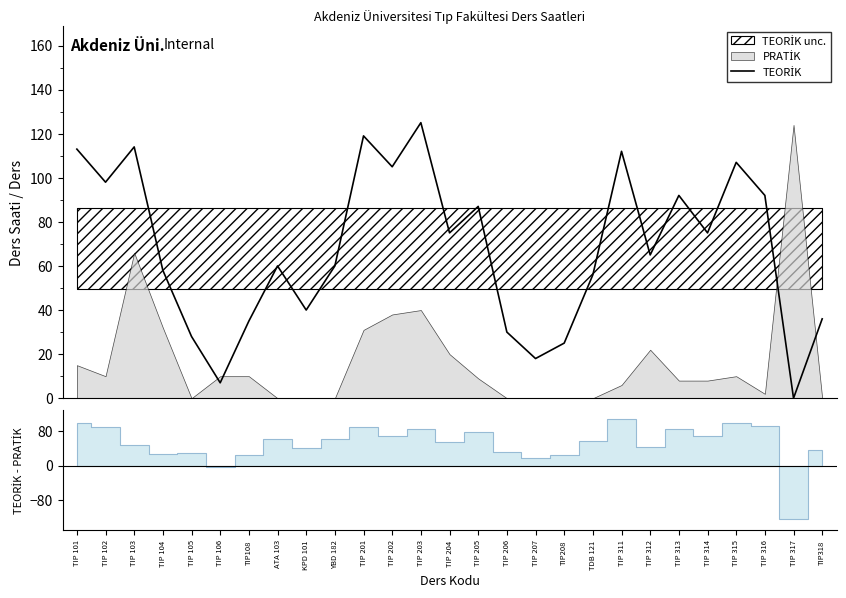

Reading left to right, transcribe all the data shown in this chart.

TIP 101=113	TIP 102=98	TIP 103=114	TIP 104=58	TIP 105=28	TIP 106=7	TIP108=35	ATA 103=60	KPD 101=40	YBD 182=60	TIP 201=119	TIP 202=105	TIP 203=125	TIP 204=75	TIP 205=87	TIP 206=30	TIP 207=18	TIP208=25	TDB 121=56	TIP 311=112	TIP 312=65	TIP 313=92	TIP 314=75	TIP 315=107	TIP 316=92	TIP 317=0	TIP318=36